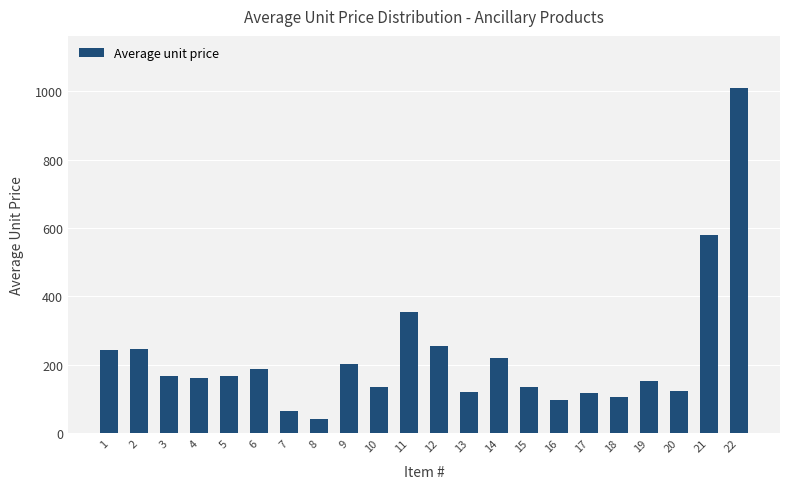

What is the value of the 11th bar from the left?

353.3